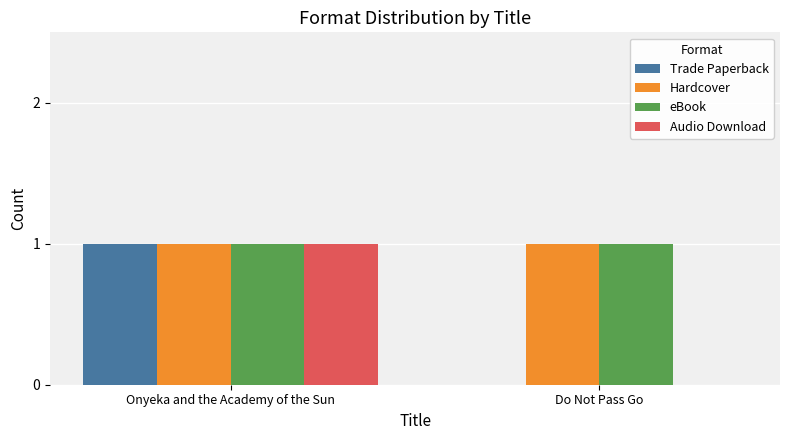

At which category is the sum across all series the highest?

Onyeka and the Academy of the Sun